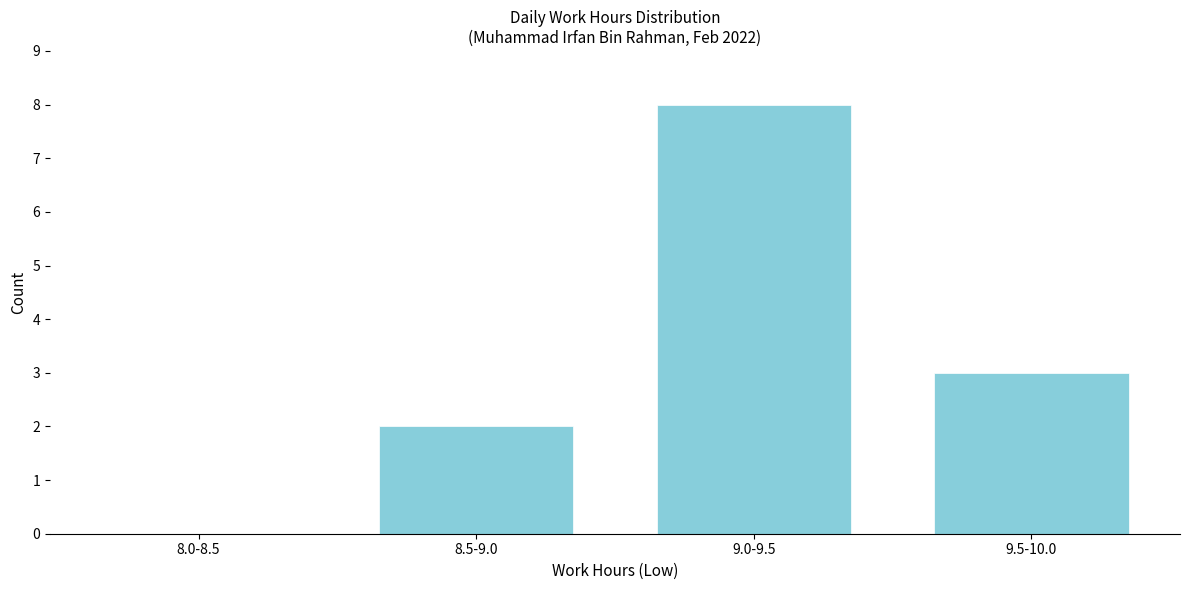

Reading left to right, extract all data points from this chart.

8.0-8.5=0	8.5-9.0=2	9.0-9.5=8	9.5-10.0=3